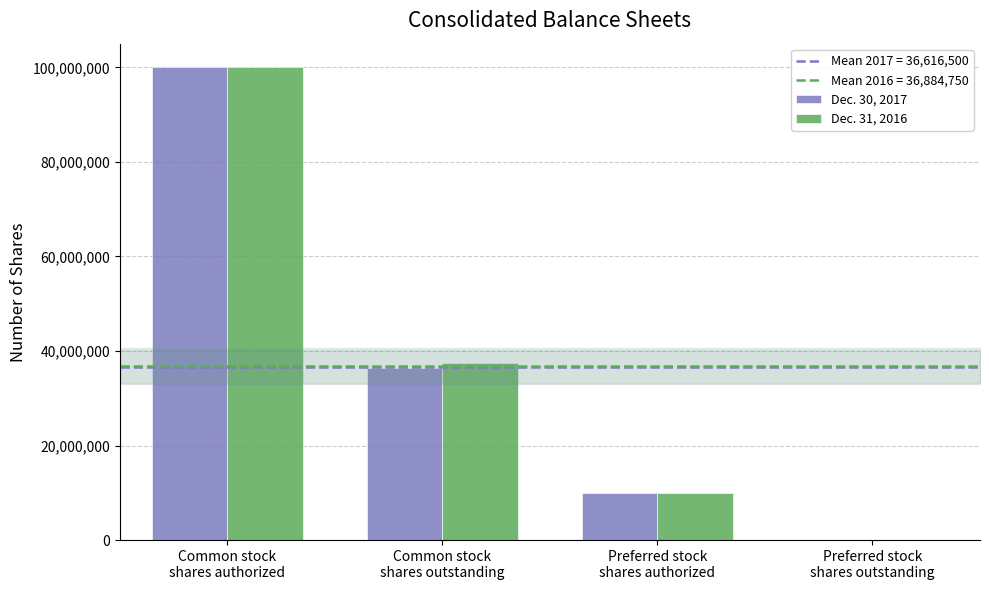

What is the approximate value of Dec. 30, 2017 at Preferred stock
shares authorized, to the nearest 10?

10000000